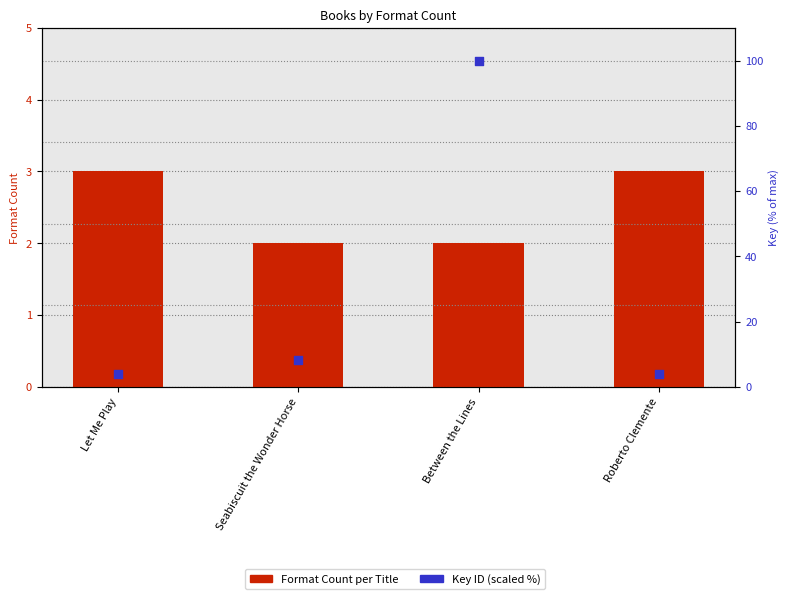

At how many categories does at least one series exceed 96?

1